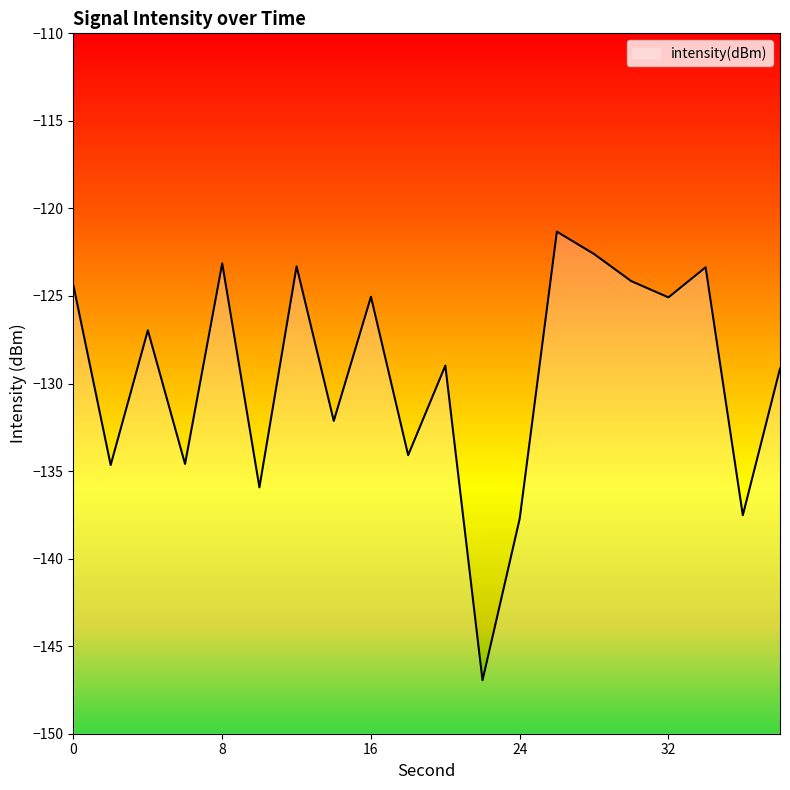

Rank the categories by value from highest to lowest.

26, 28, 8, 12, 34, 30, 0, 16, 32, 4, 20, 38, 14, 18, 6, 2, 10, 36, 24, 22